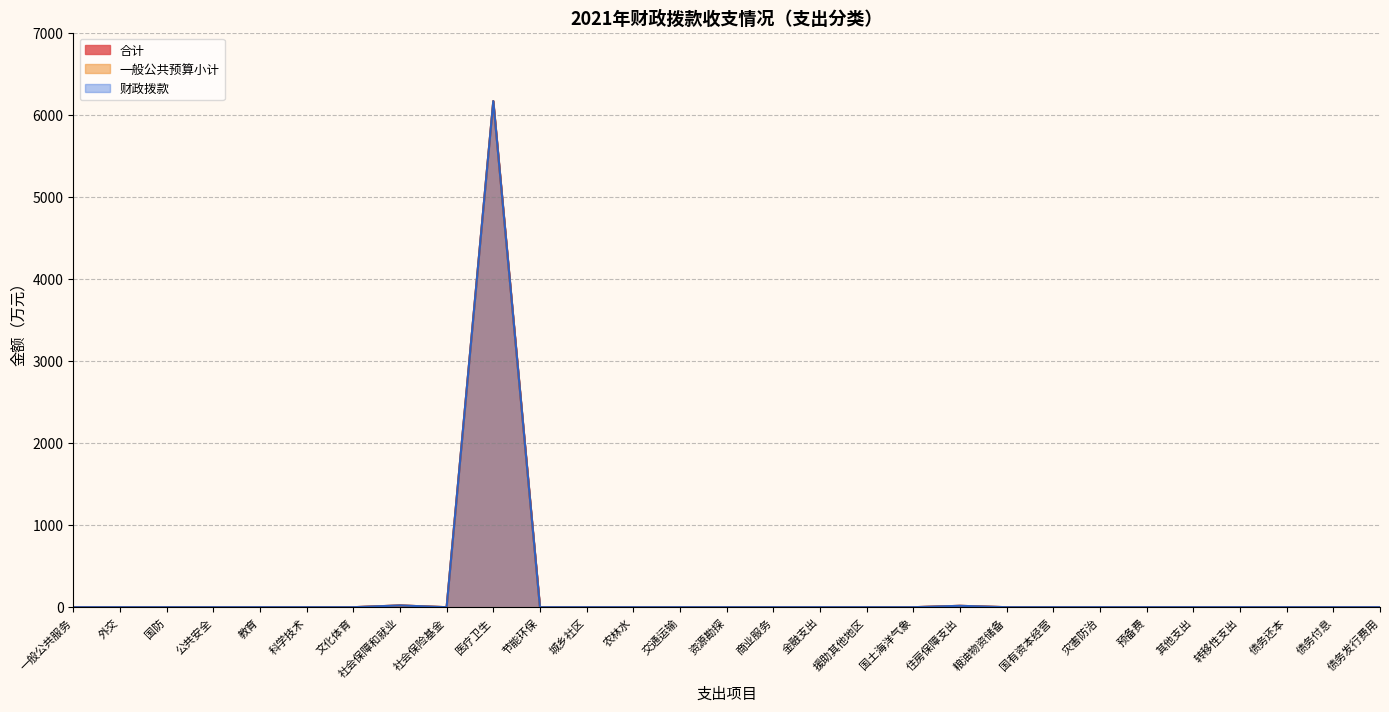

What are all the series names shown in the legend?

一般公共预算小计, 财政拨款, 合计